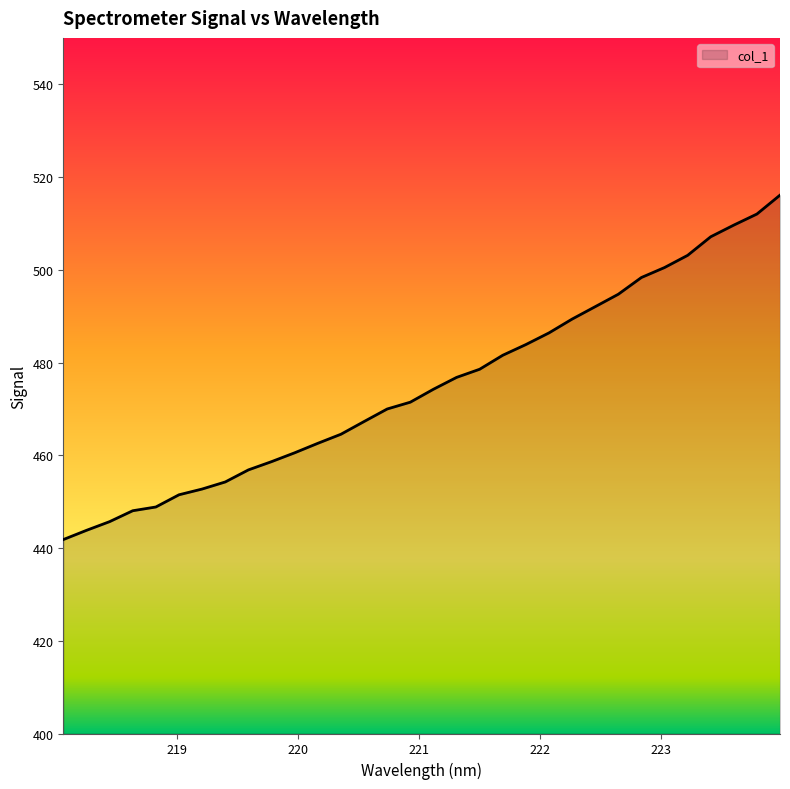

What is the smallest value displayed?

441.8